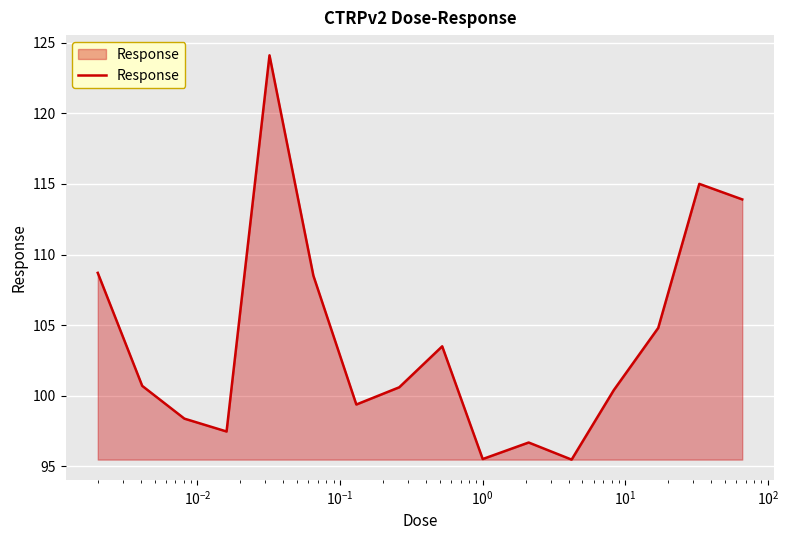

What is the maximum value shown in the chart?

124.1